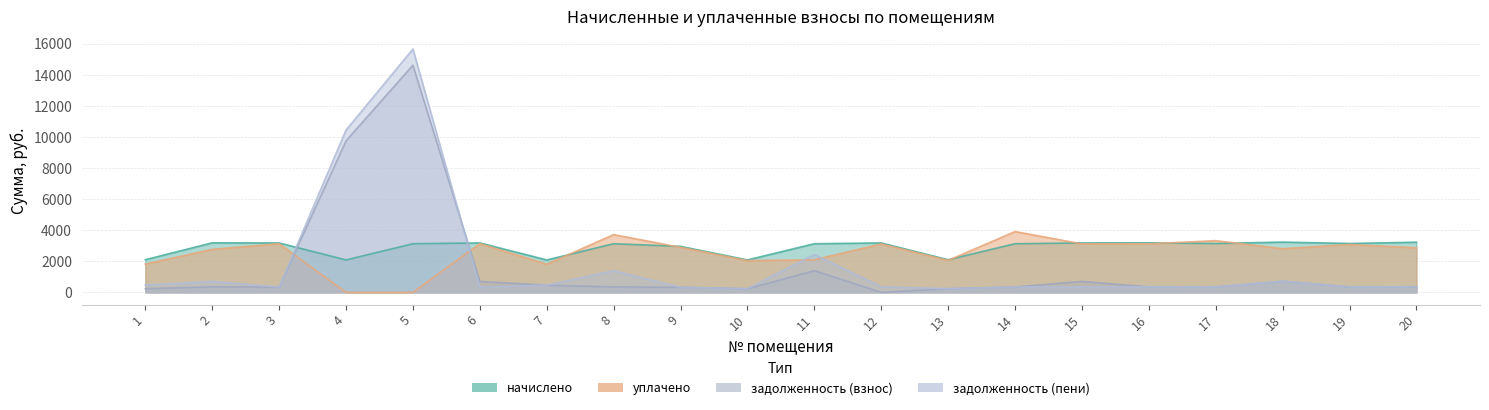

Rank the series at 4 from lowest to highest value.

уплачено, начислено, задолженность (взнос), задолженность (пени)